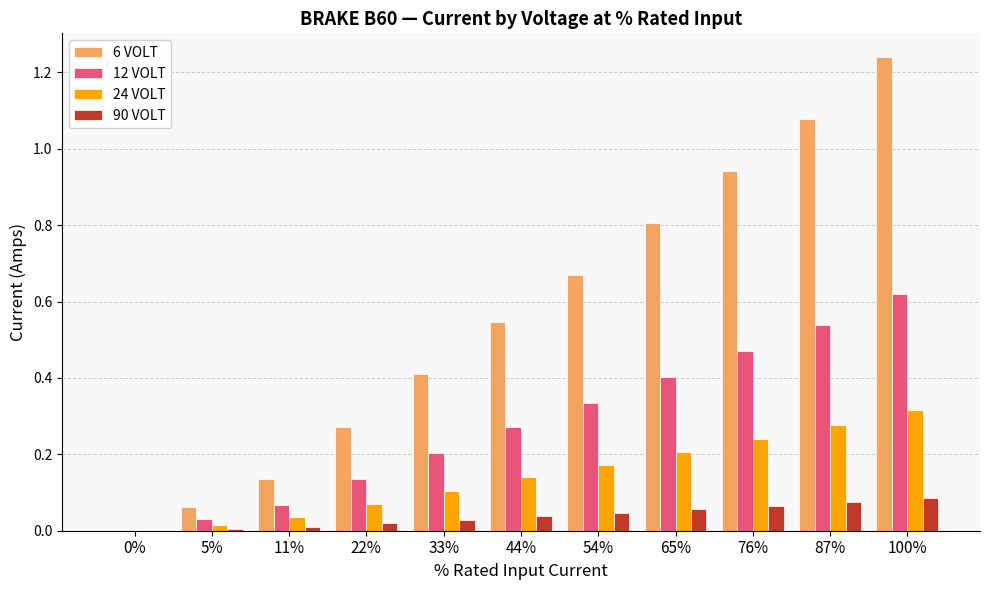

What is the sum of all 90 VOLT values?

0.4